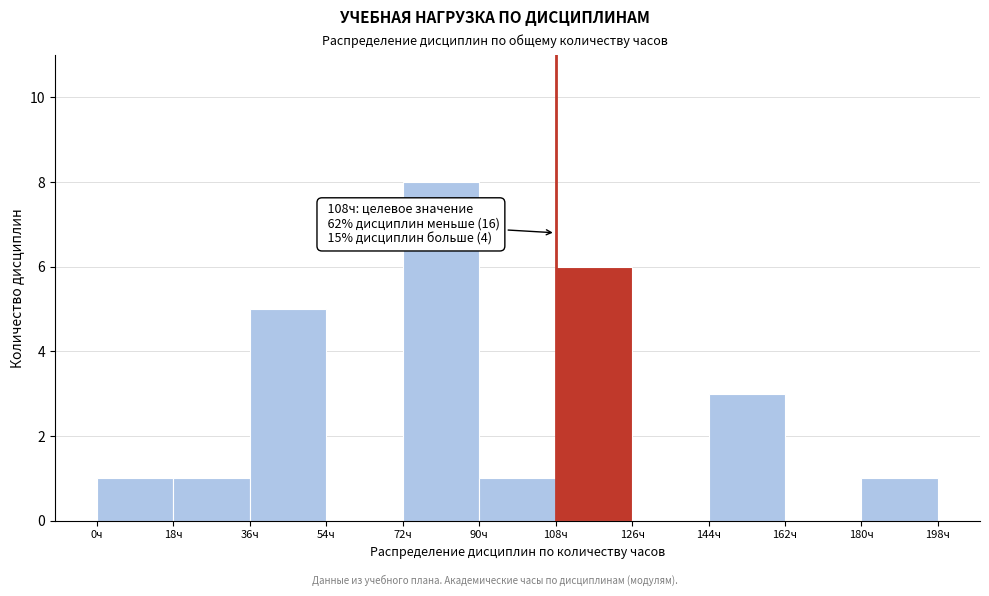

Over which range of the x-axis is the bar tallest?

72 to 90